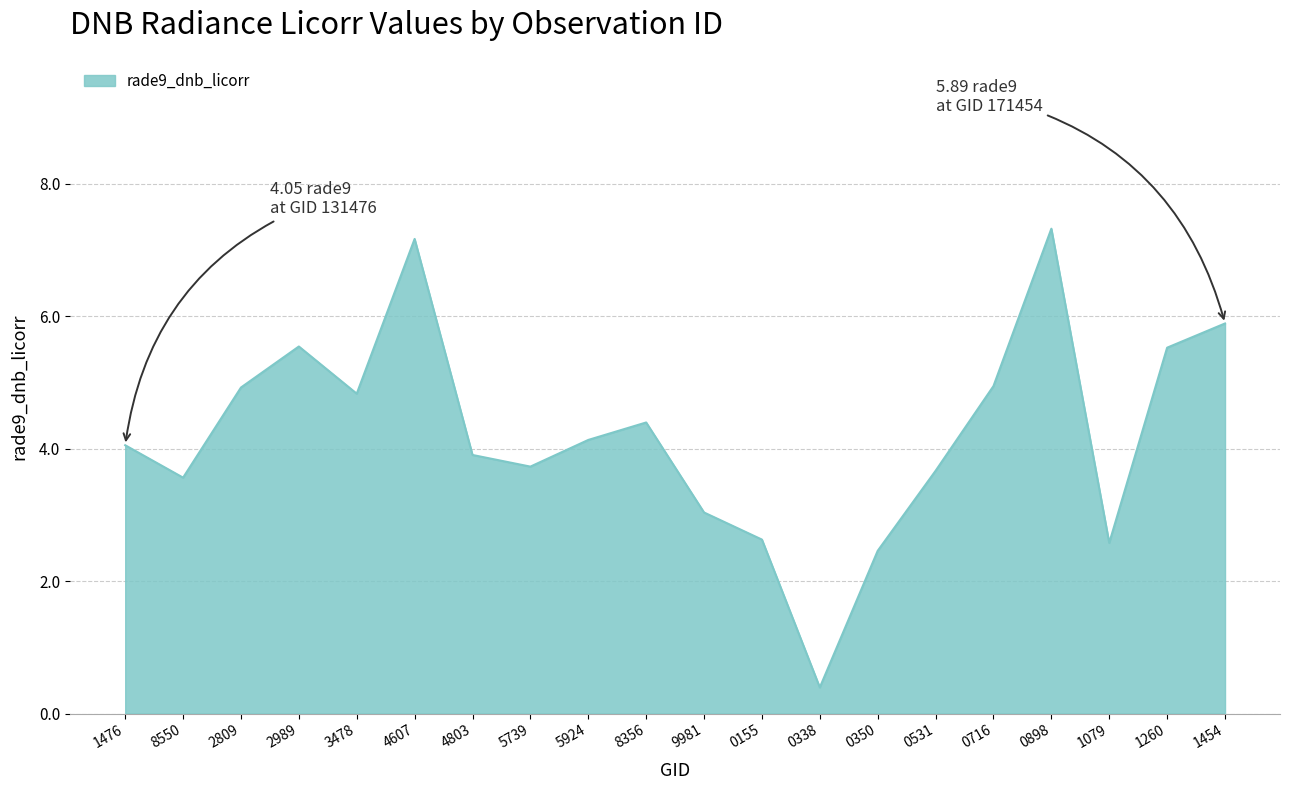

The chart shows a value of 6.1 at 0531. True or false?

False